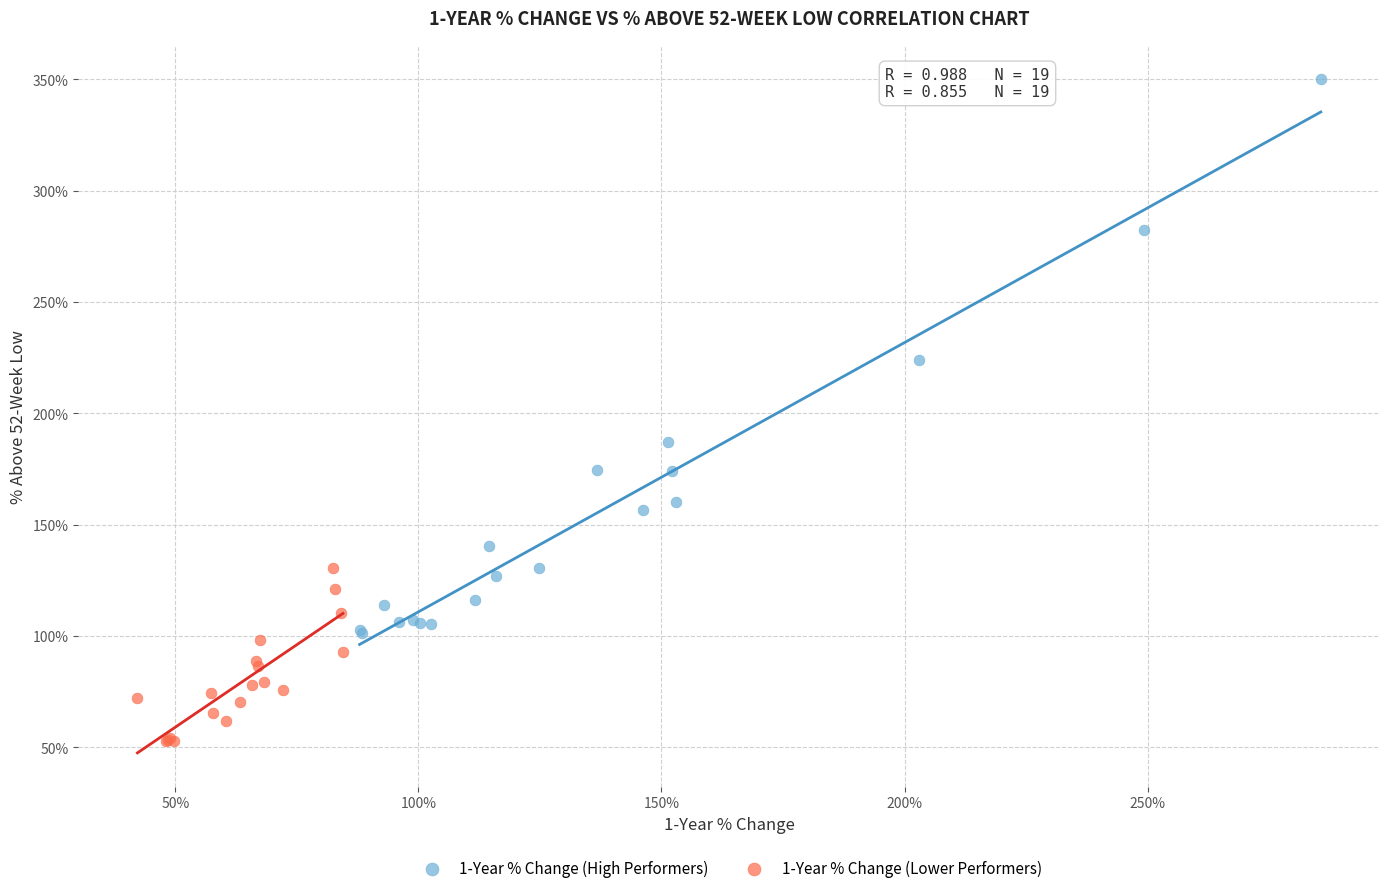

Which series reaches the maximum Y coordinate?

1-Year % Change (High Performers)